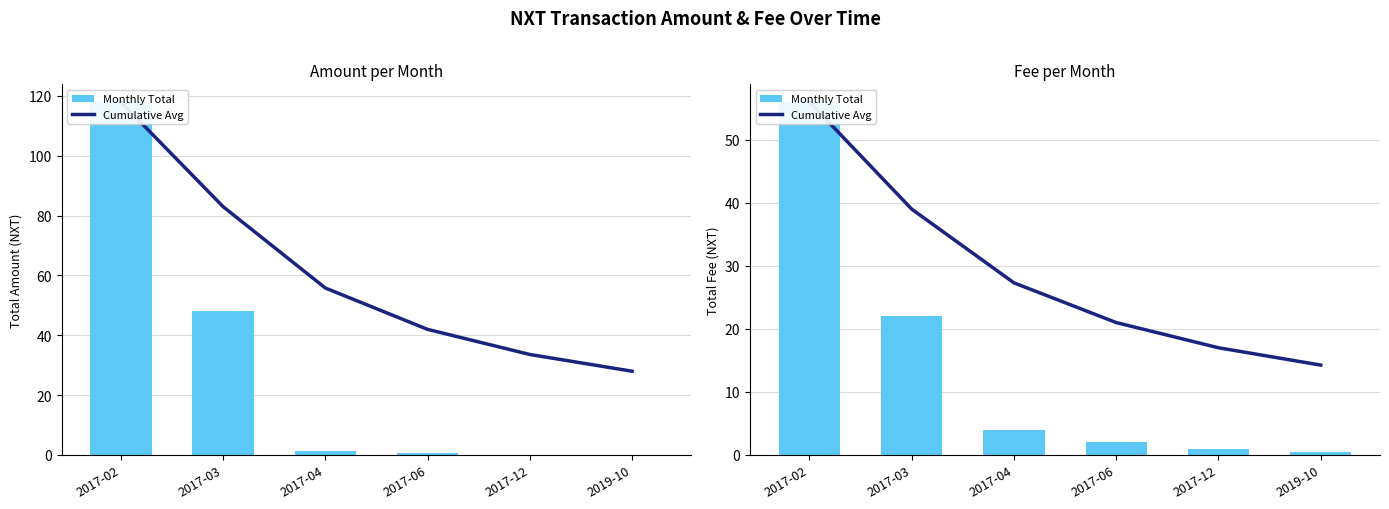

What is the label of the 5th bar from the left?

2017-12